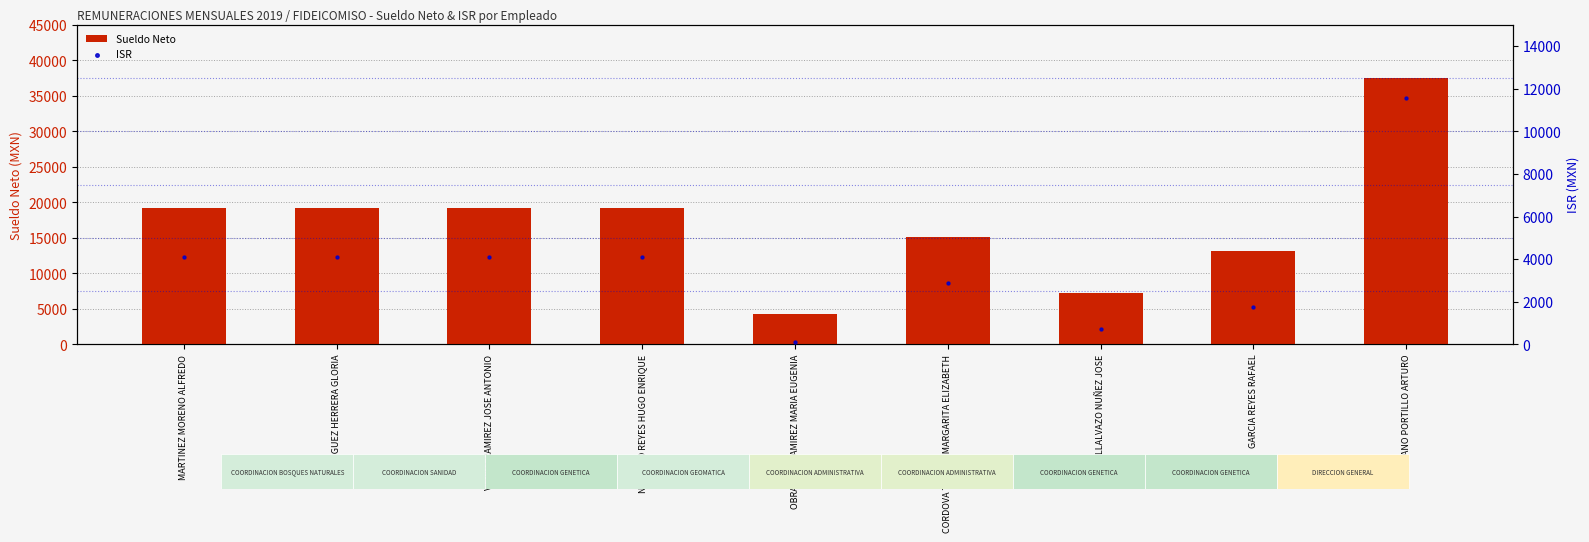

At which category is the sum across all series the highest?

PIZANO PORTILLO ARTURO